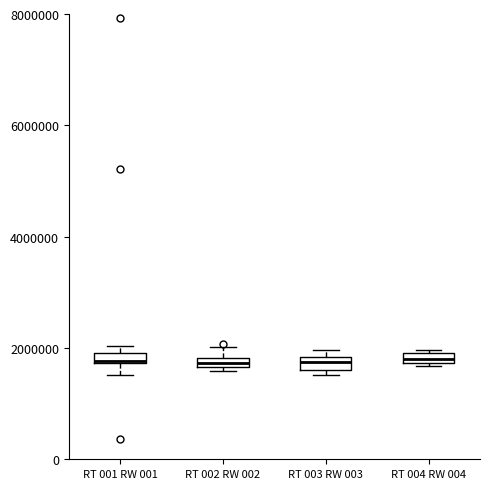

Where is the upper edge of the box for RT 004 RW 004 on the y-axis? The values are not printed on the chart, so give them approximately, as read against the axis.

2000000